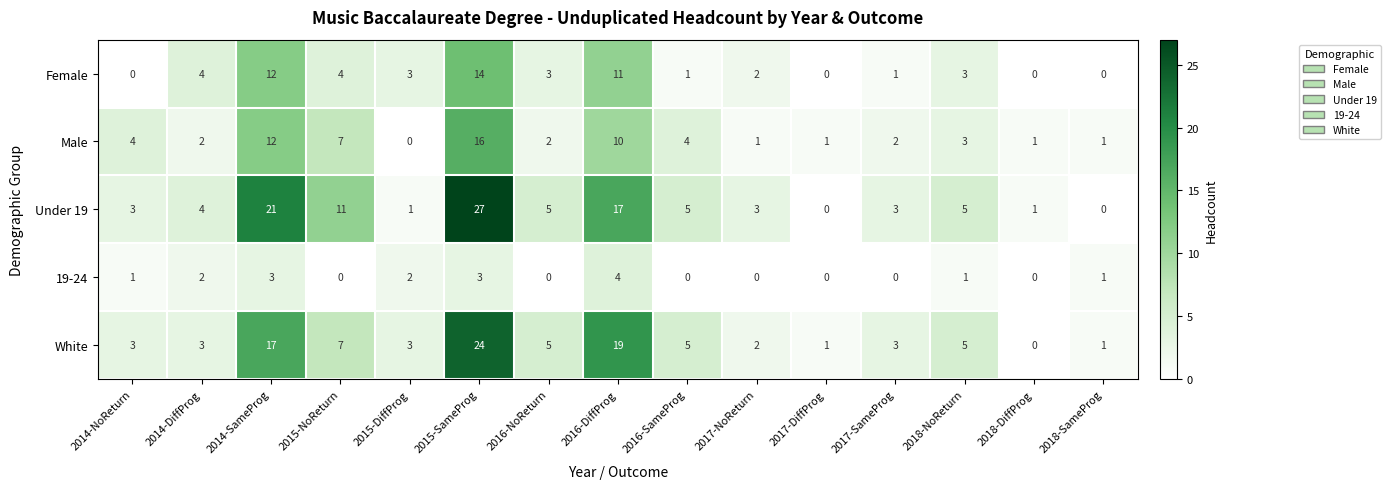

What is the difference between the Female values at 2016-DiffProg and 2015-SameProg?

3